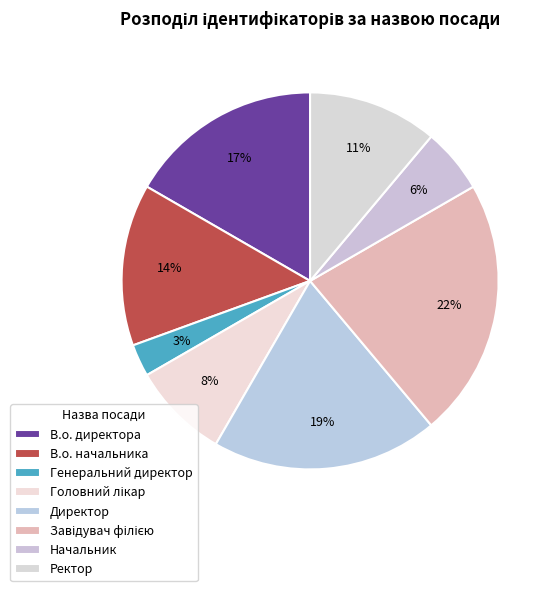

To the nearest percent, what is the difference between the Начальник and В.о. начальника slice percentages?

8%